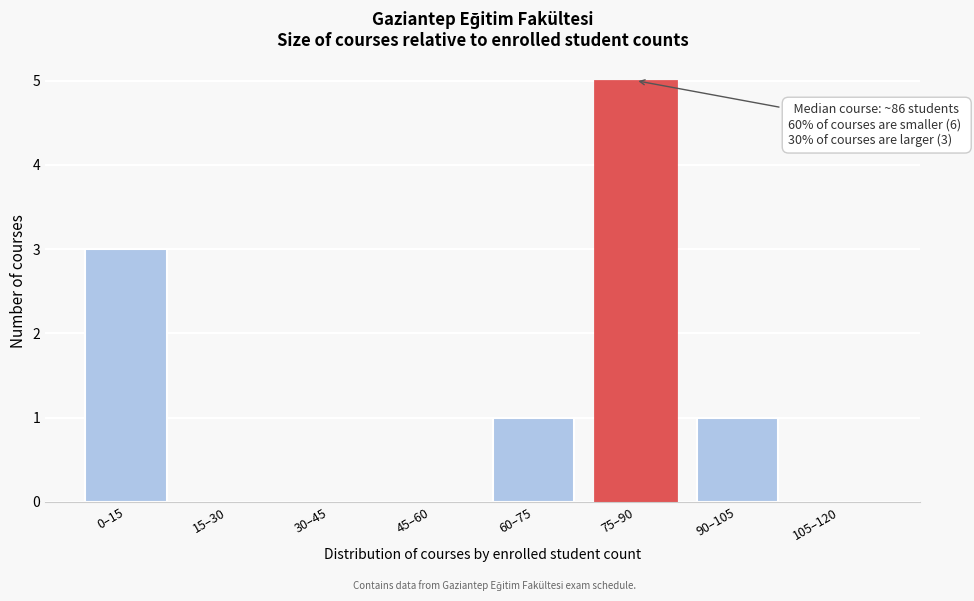

Reading left to right, list all the values displayed in this chart.

0–15=3	15–30=0	30–45=0	45–60=0	60–75=1	75–90=5	90–105=1	105–120=0